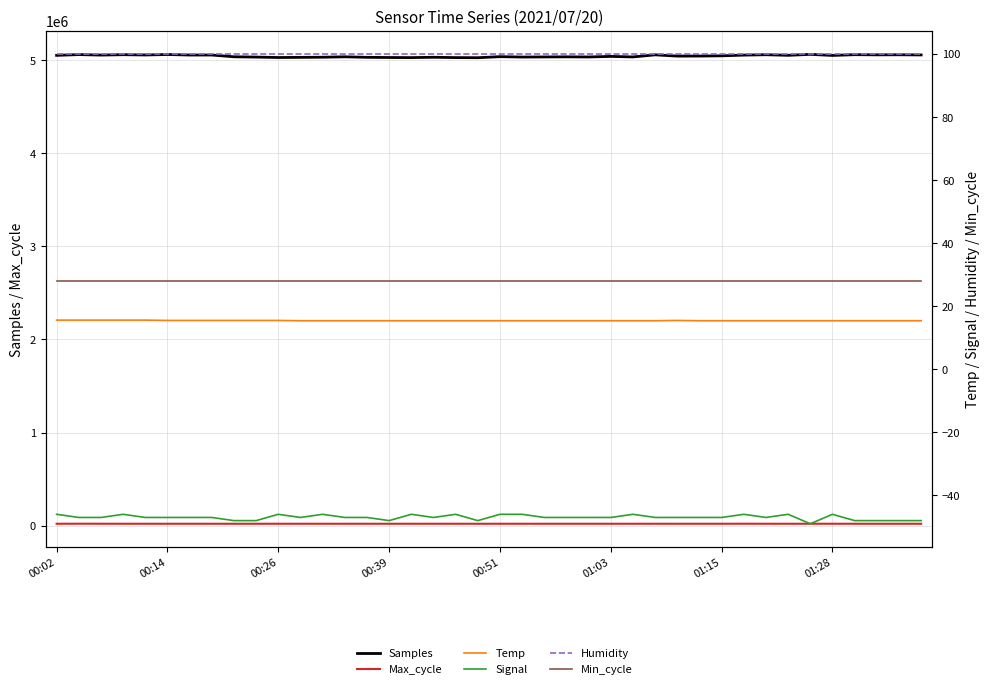

Where is Samples nearest to the value 5045757?

29